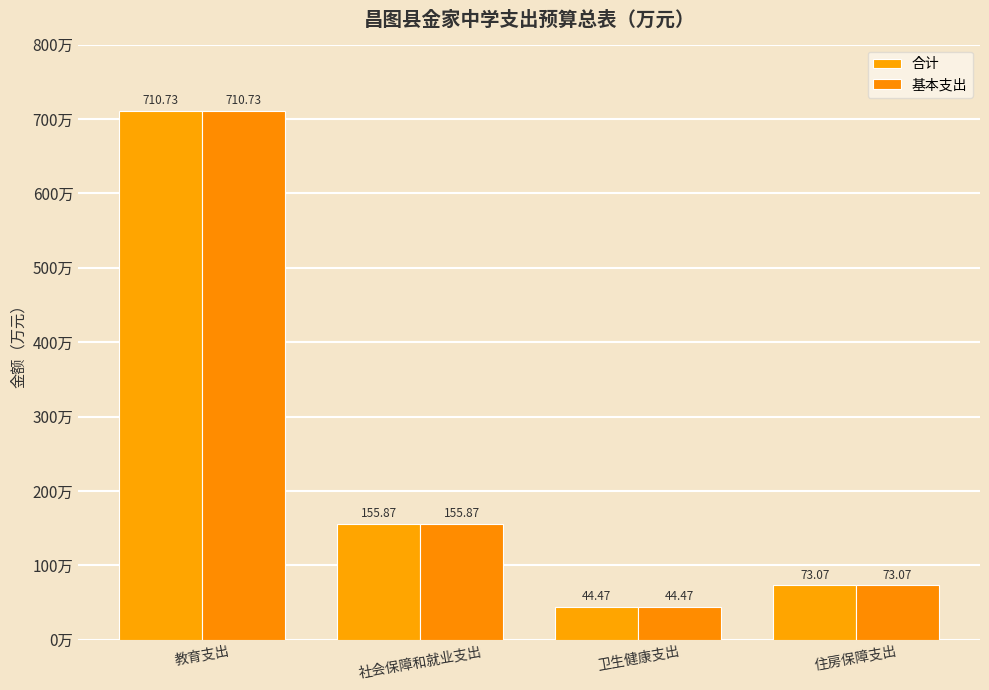

What is the difference between the second highest and minimum values in the 合计 series?

111.4